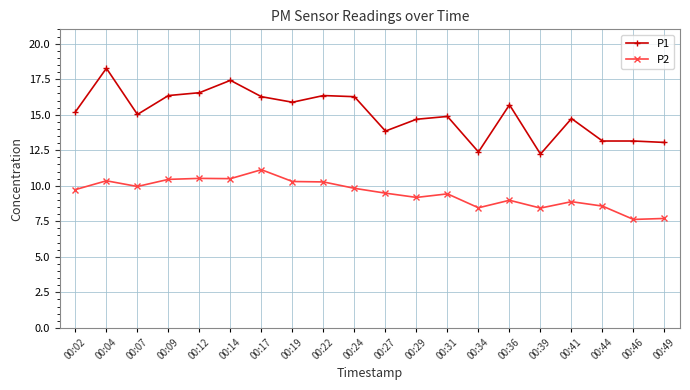

Is the value of P1 at 00:39 greater than the value of P2 at 00:09?

Yes